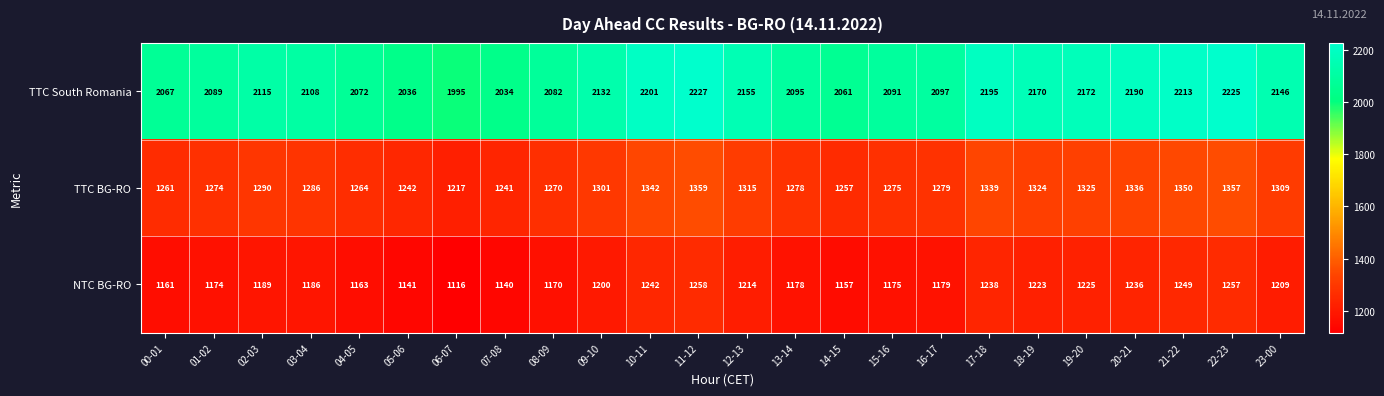

What is the approximate value of TTC BG-RO at 22-23, to the nearest 10?

1360